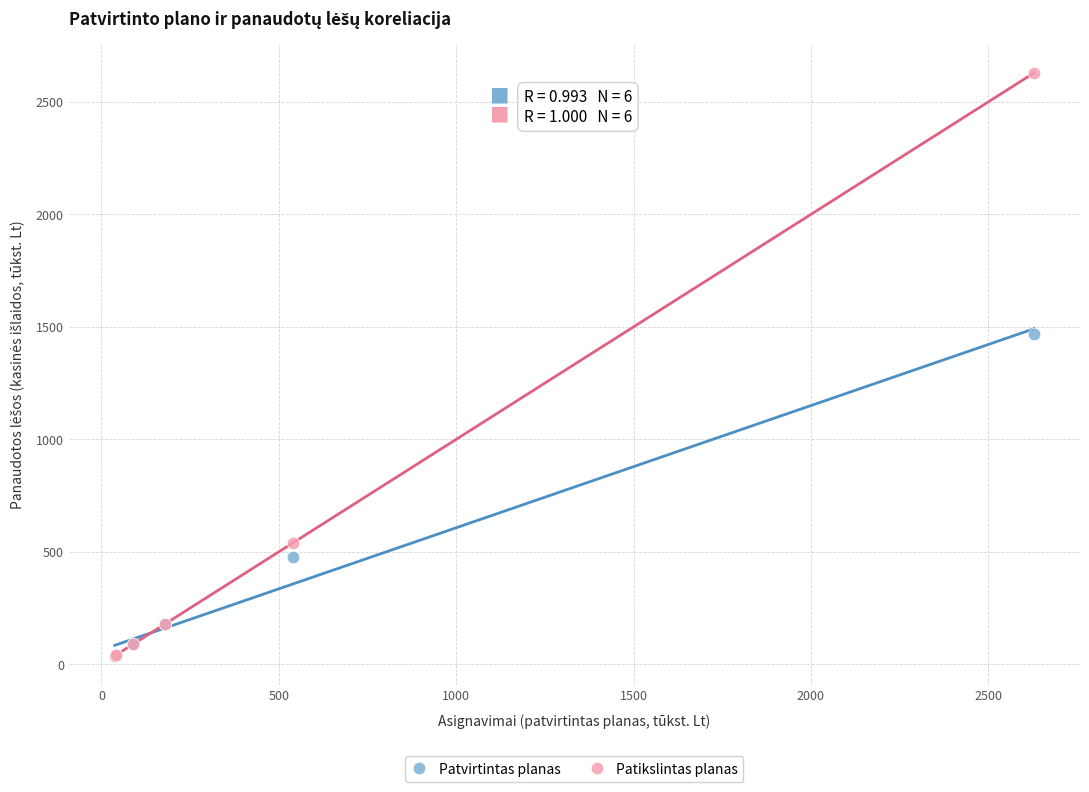

In the Patikslintas planas series, what Y value is closest to 1333?

540.8